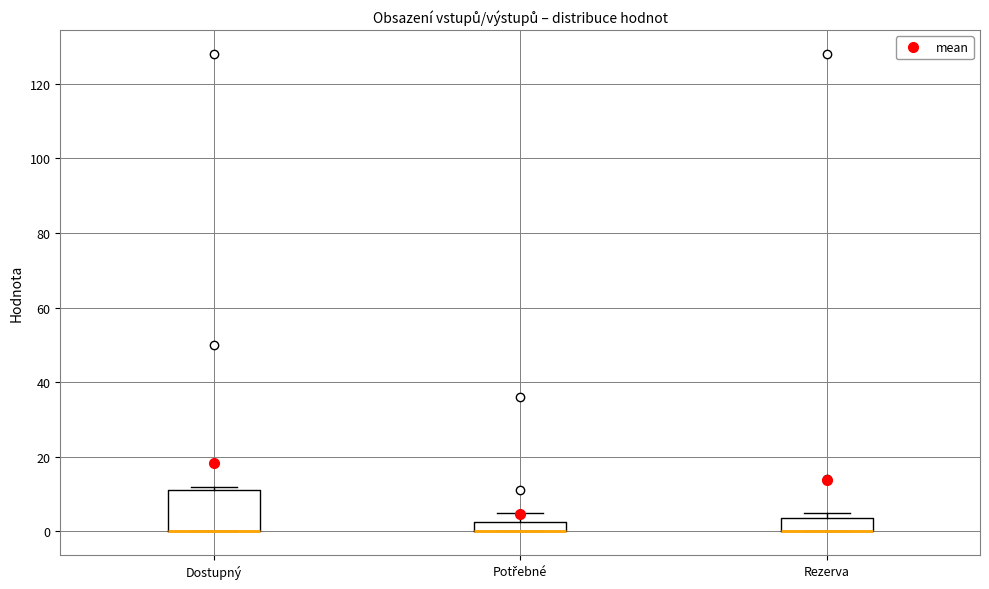

Where is the lower edge of the box for Dostupný on the y-axis? The values are not printed on the chart, so give them approximately, as read against the axis.

0